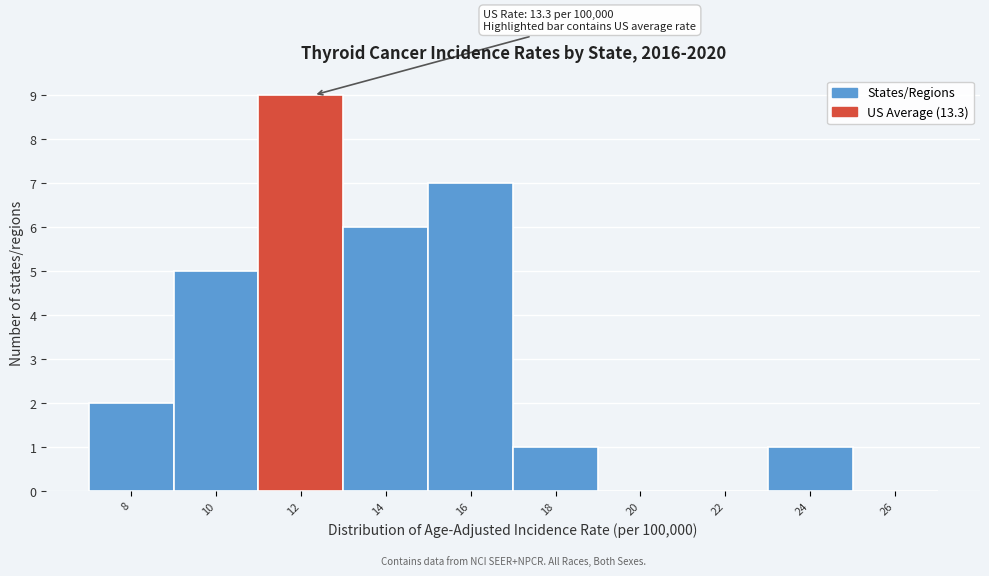

Reading right to left, what are all the values shown in this chart?

26=0	24=1	22=0	20=0	18=1	16=7	14=6	12=9	10=5	8=2